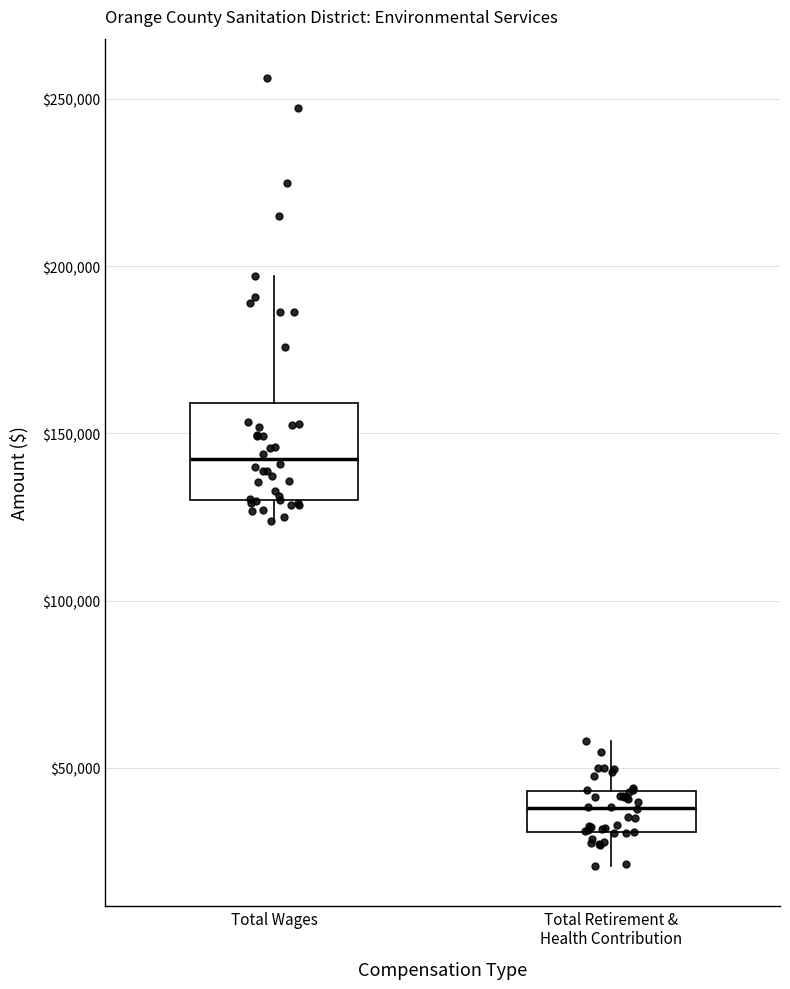

Where does the lower whisker of the box for Total Wages end on the y-axis? The values are not printed on the chart, so give them approximately, as read against the axis.

125000